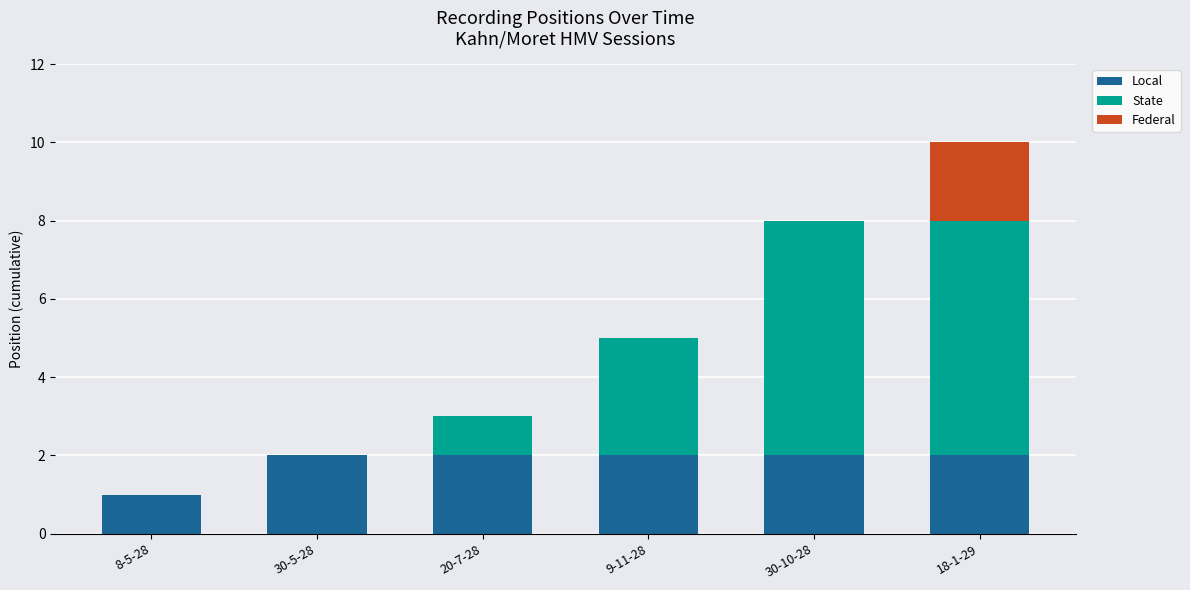

The value of Local at 30-10-28 is 2. True or false?

True